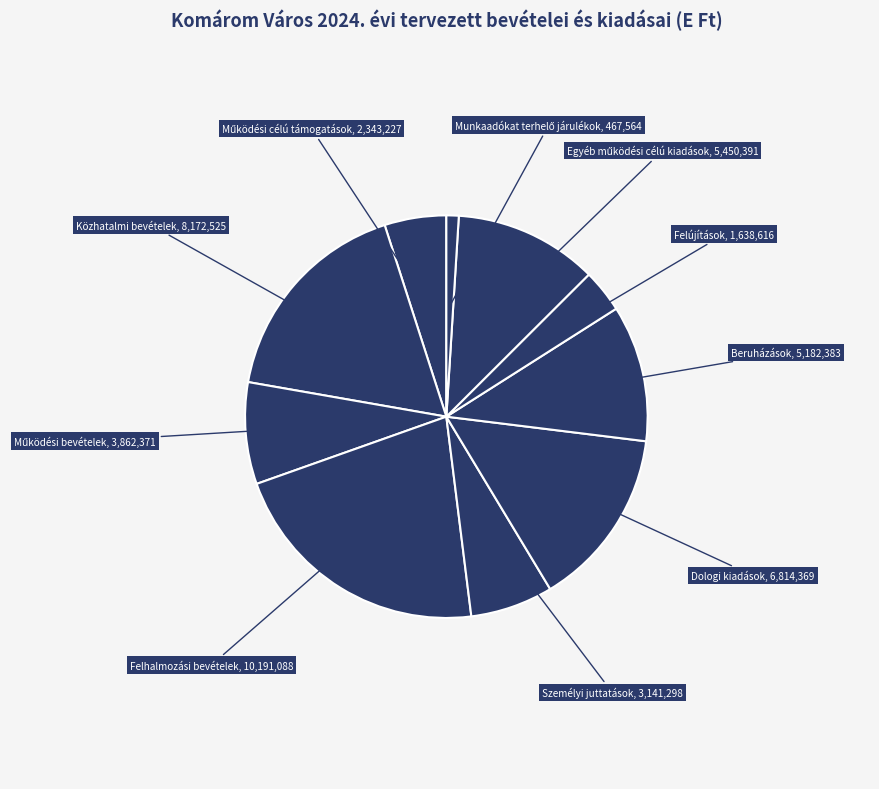

How many segments does this pie chart have?

10